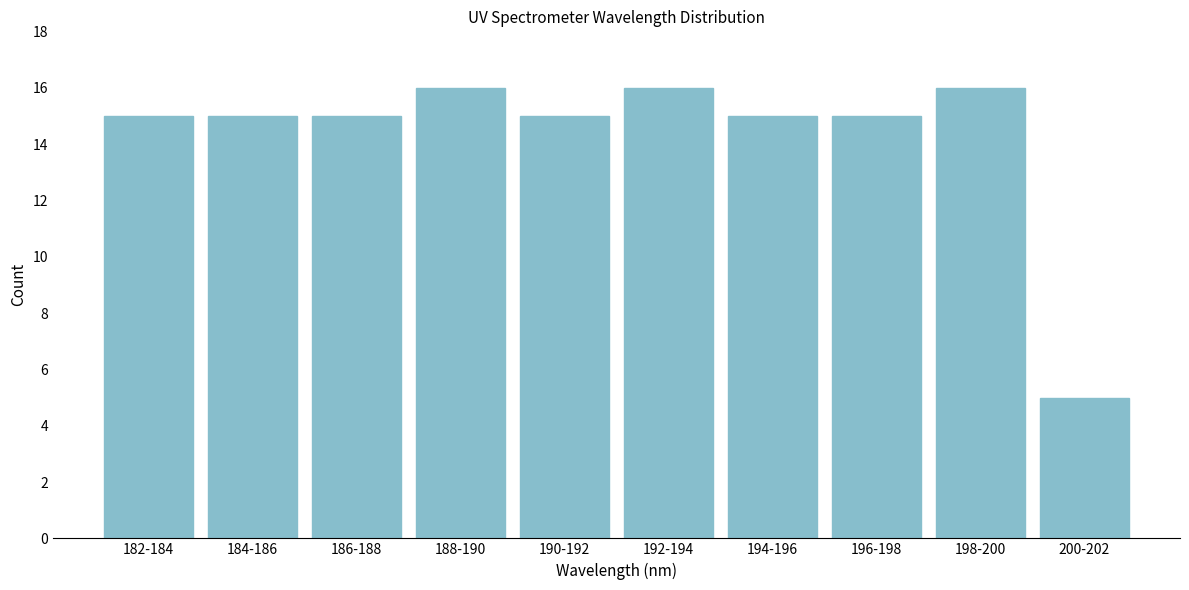

Reading left to right, what are all the values shown in this chart?

182-184=15	184-186=15	186-188=15	188-190=16	190-192=15	192-194=16	194-196=15	196-198=15	198-200=16	200-202=5